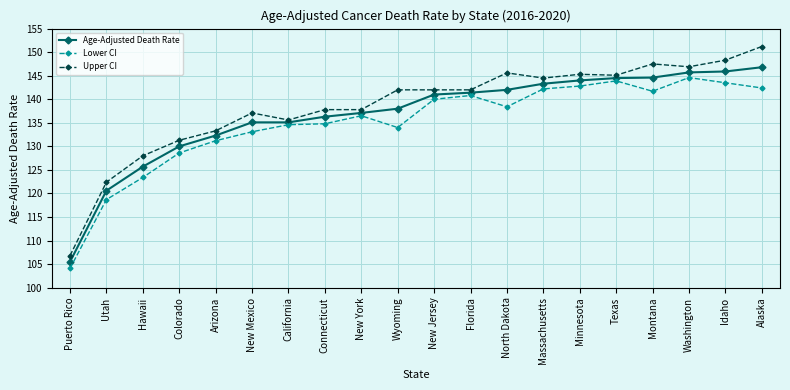

Rank the series by their maximum value, from lowest to highest.

Lower CI, Age-Adjusted Death Rate, Upper CI